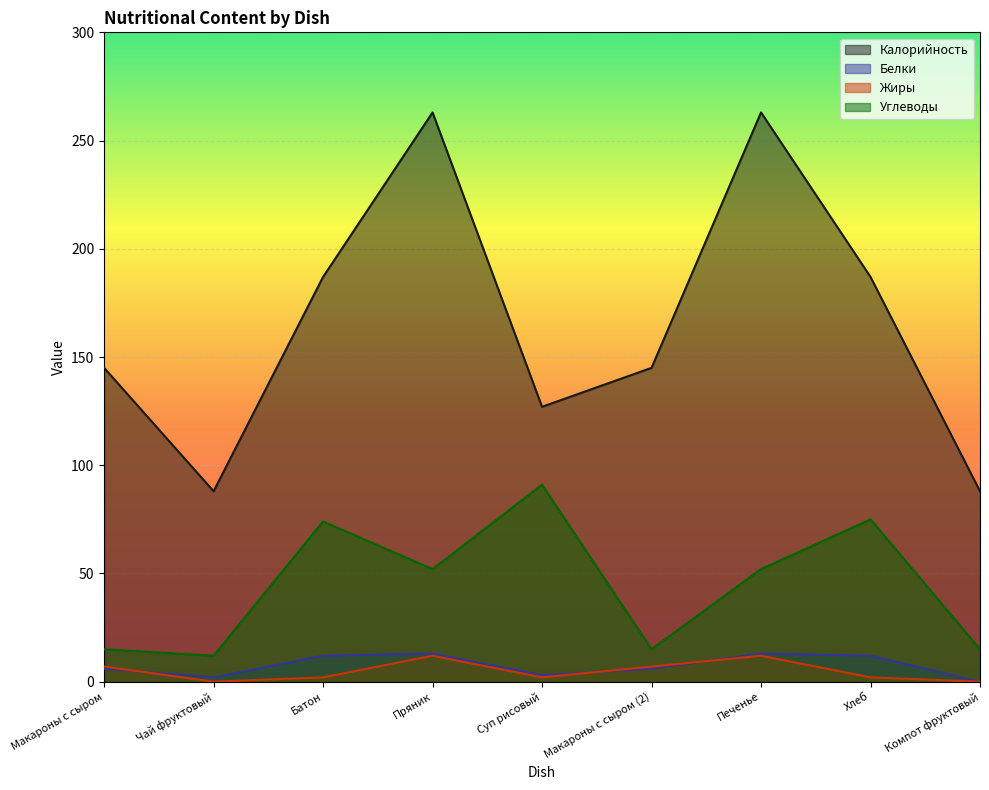

Reading left to right, list all the values displayed in this chart.

Калорийность: 145	88	187	263	127	145	263	187	88
Белки: 6	2	12	13	3	6	13	12	0
Жиры: 7	0	2	12	2	7	12	2	0
Углеводы: 15	12	74	52	91	15	52	75	15